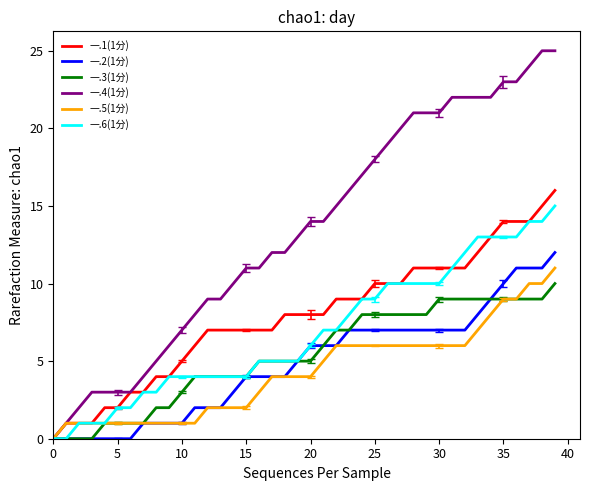

At which label does 一.1(1分) first exceed 8?

22